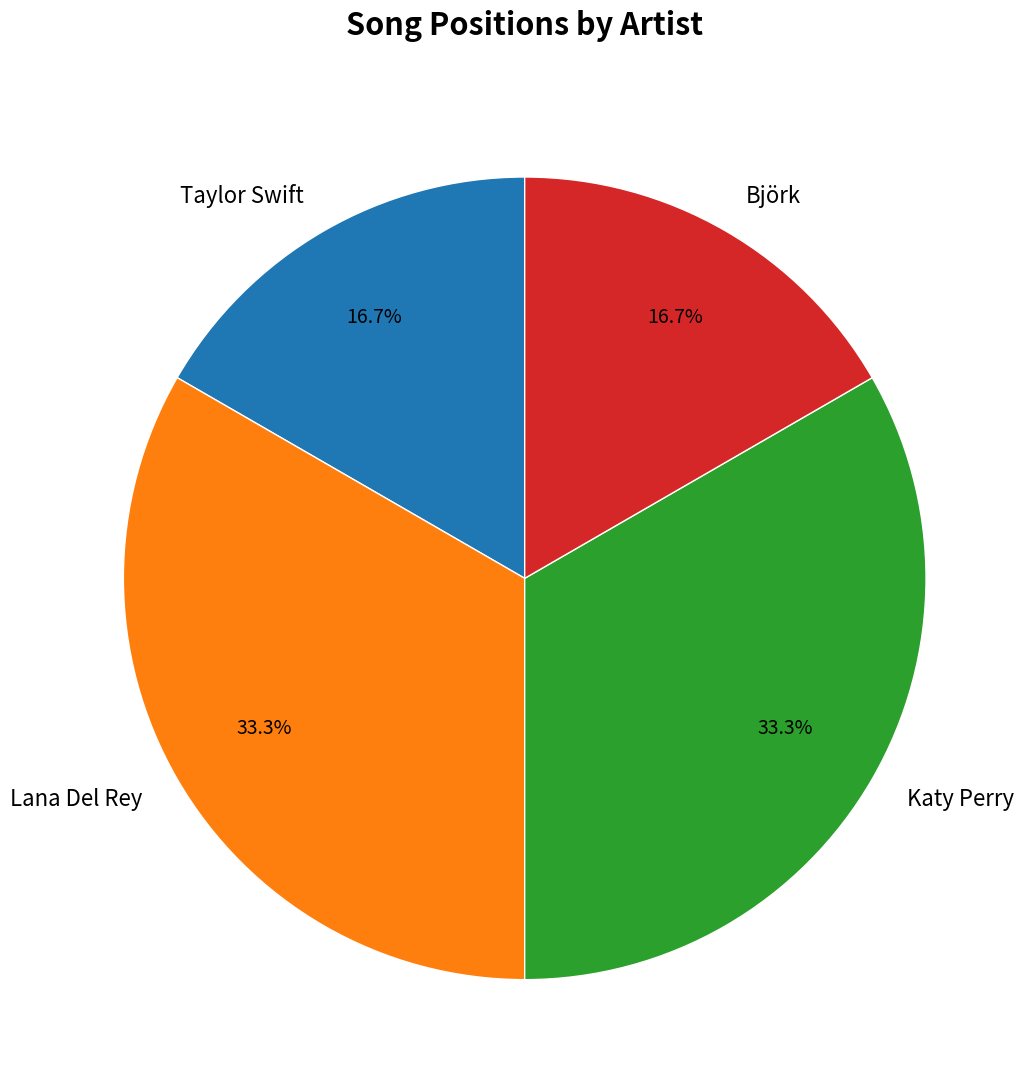

What is the ratio of the value at Lana Del Rey to the value at Taylor Swift?

2.0